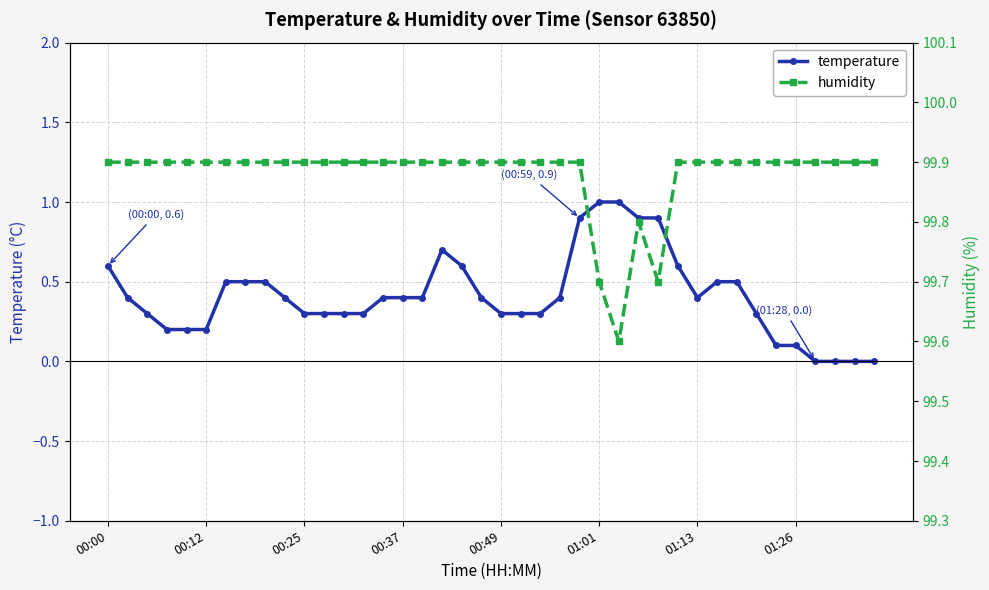

Which series has the widest spread of values?

temperature